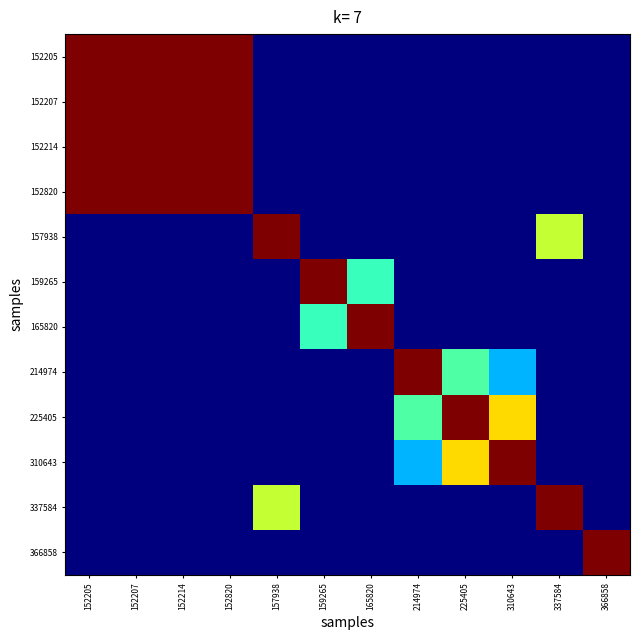

Which series has the largest total across all categories?

152205